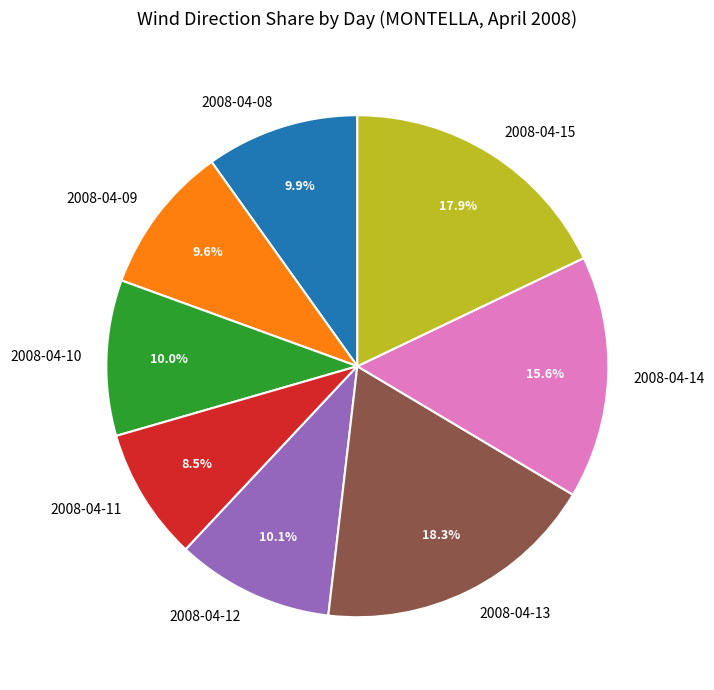

How much of the chart is everything except 2008-04-13?

81.7%